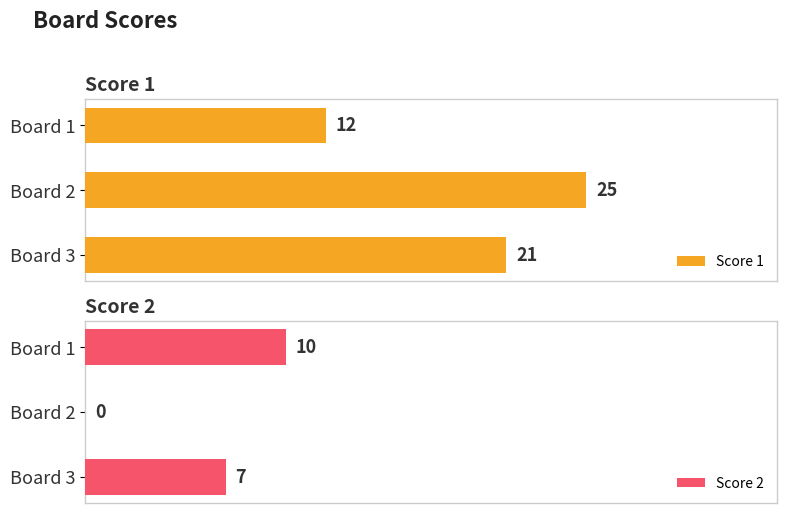

List the labels in order of Score 1 value, largest first.

Board 2, Board 3, Board 1